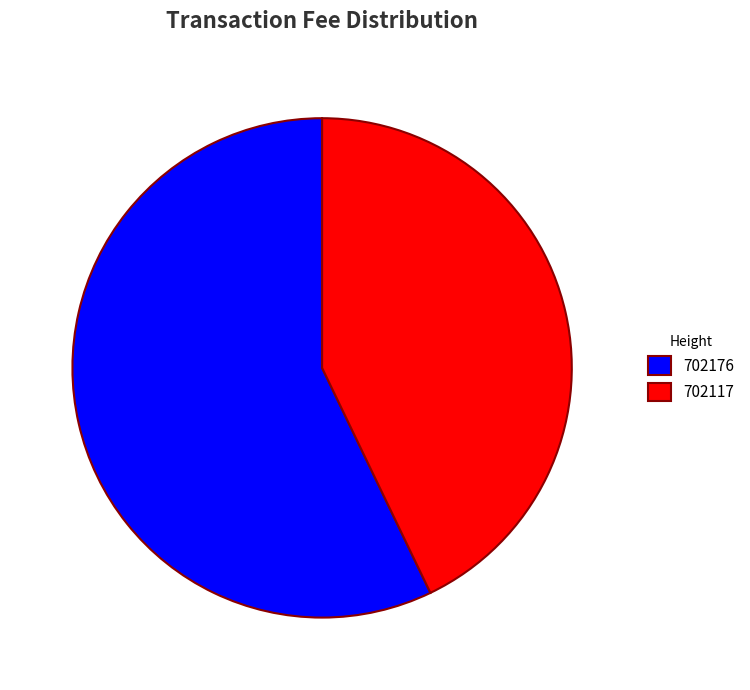

How many slices are in this pie chart?

2